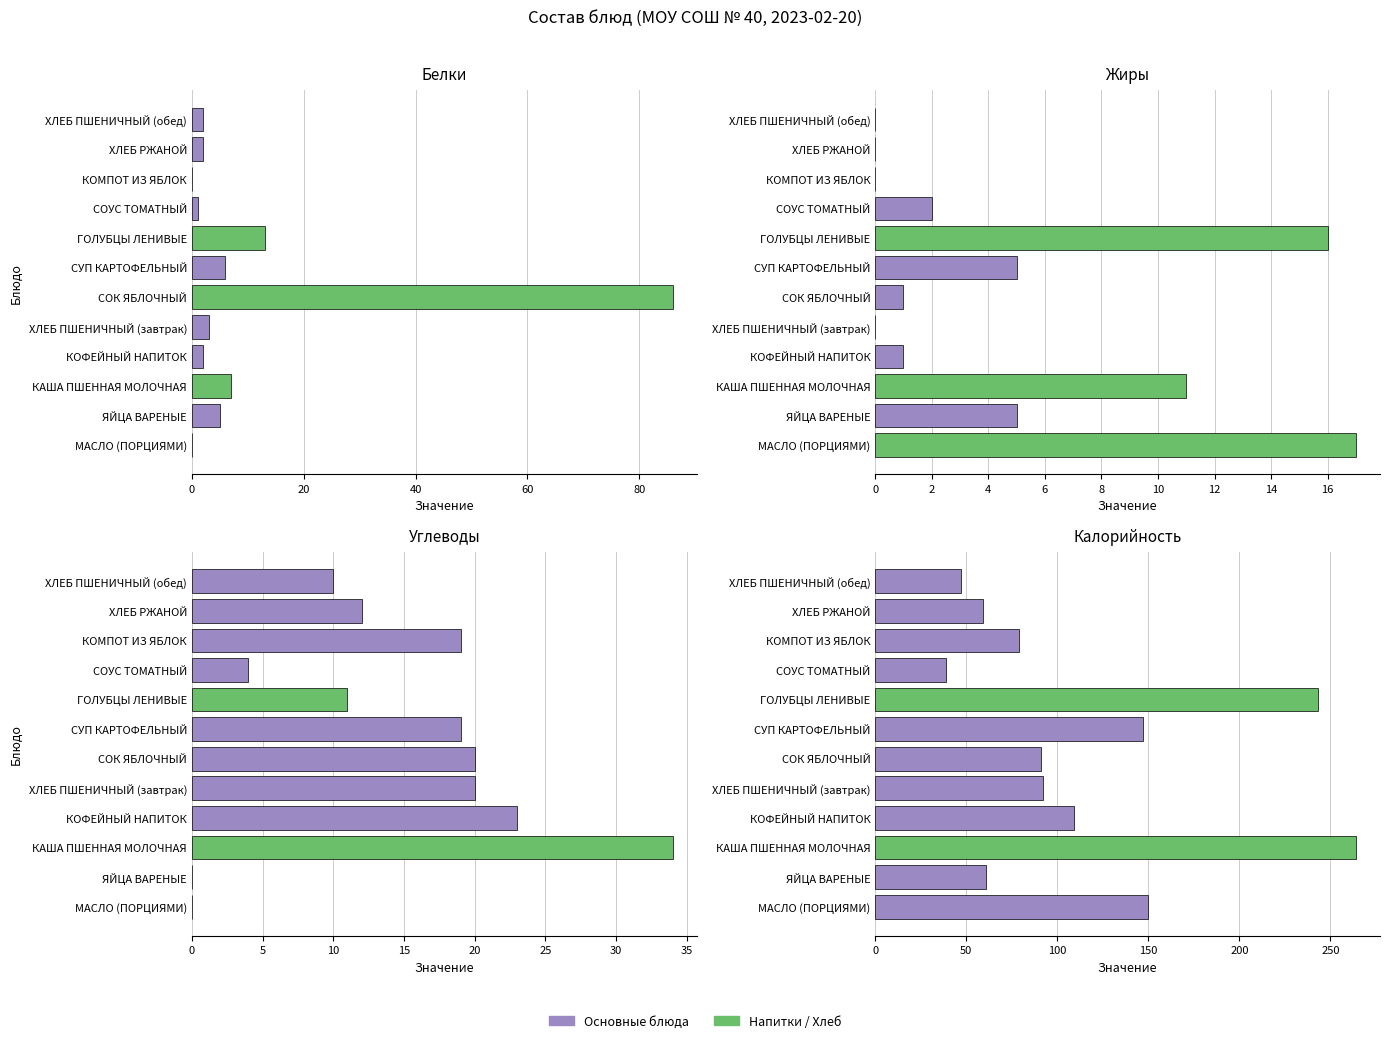

How many groups of bars are there?

12